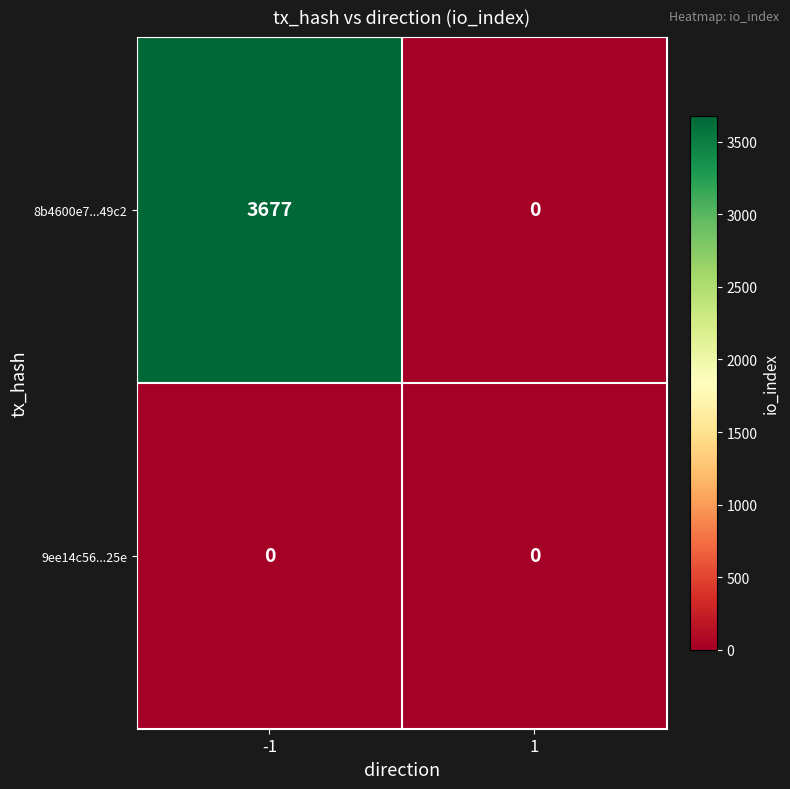

Which series has the largest total across all categories?

8b4600e7...49c2